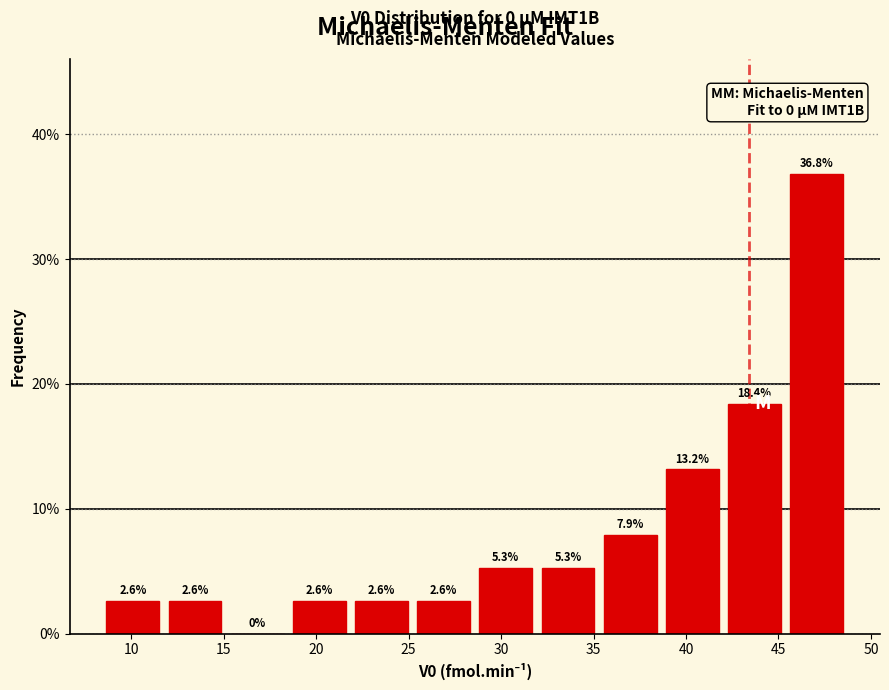

Which range on the x-axis has the tallest bar?

45.5 to 48.5